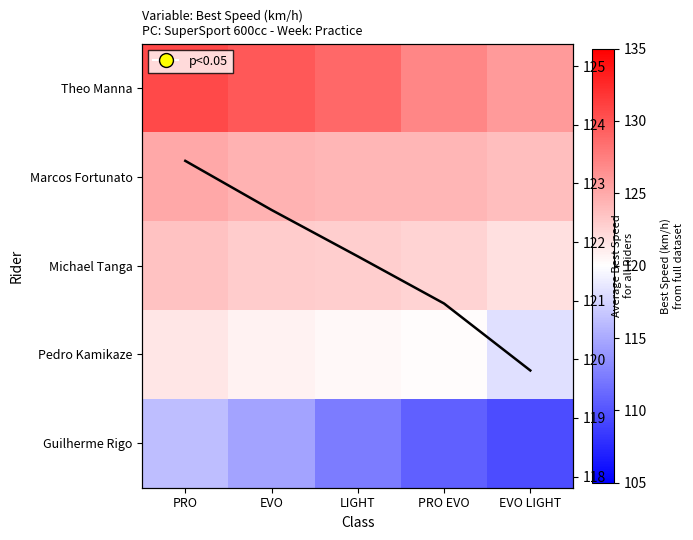

Which series has the largest total across all categories?

Theo Manna